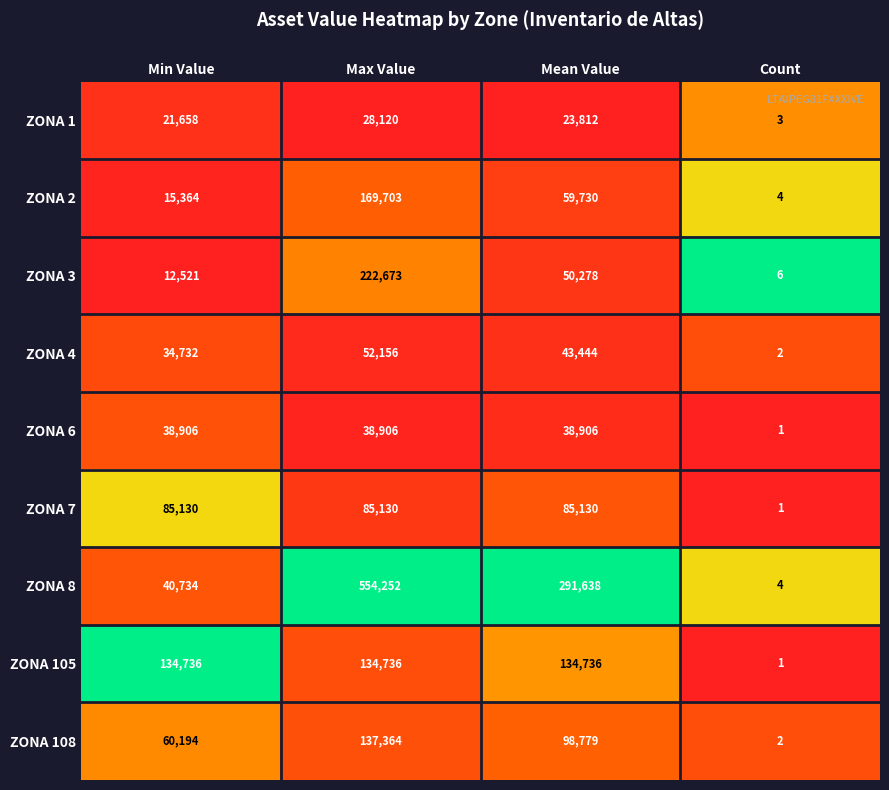

The value of ZONA 1 at Count is 3. True or false?

True